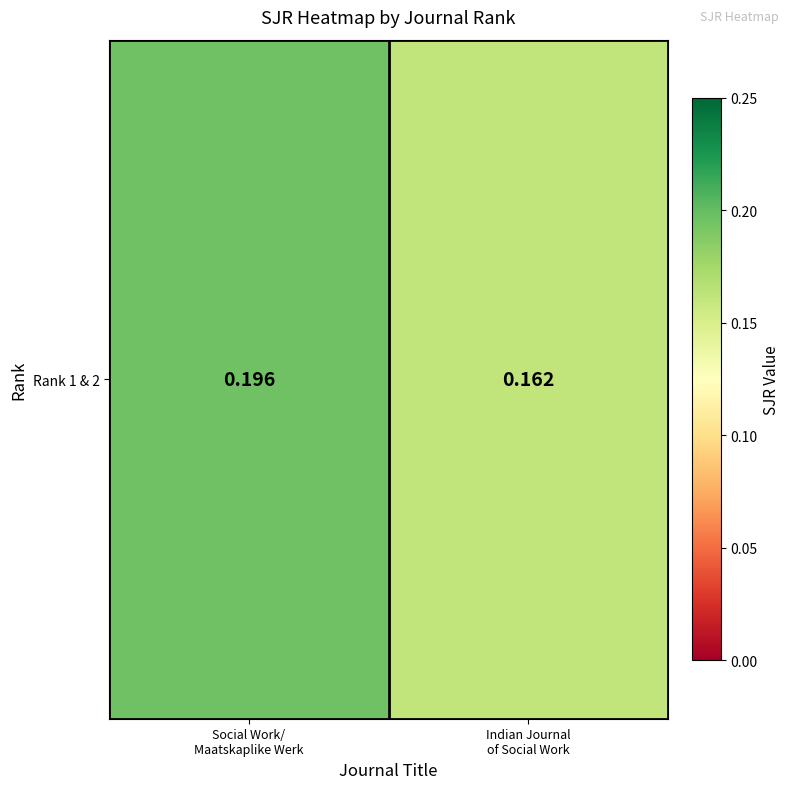

Rank the categories by value from lowest to highest.

Indian Journal
of Social Work, Social Work/
Maatskaplike Werk